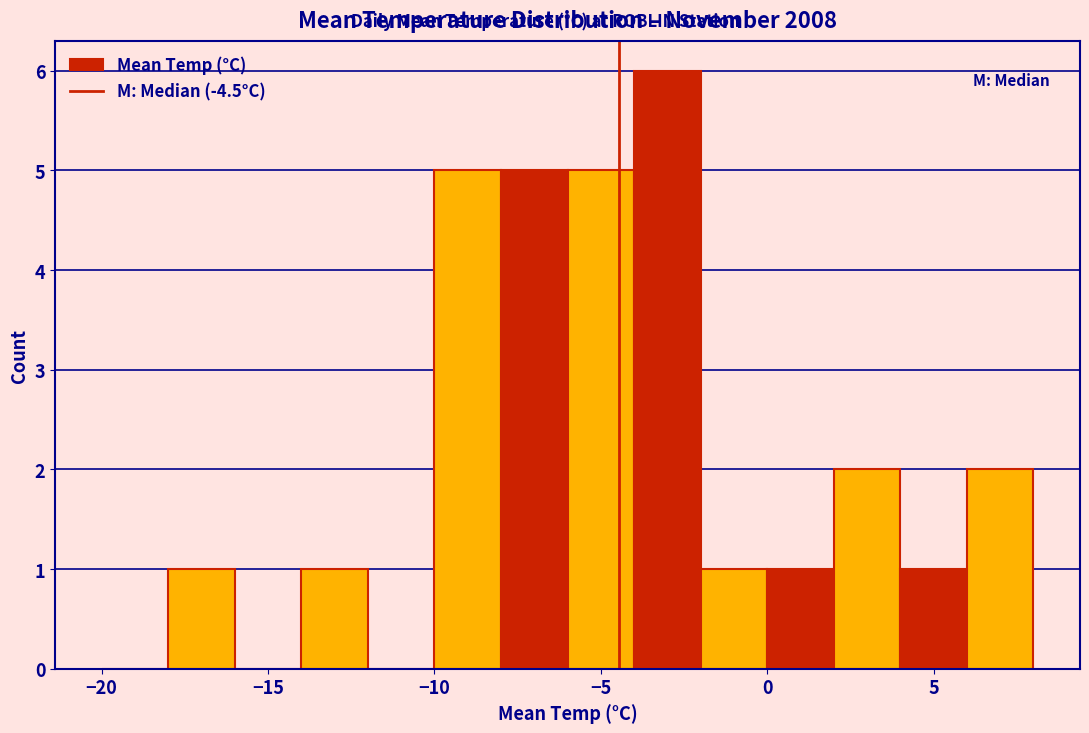

Over which range of the x-axis is the bar tallest?

-4 to -2